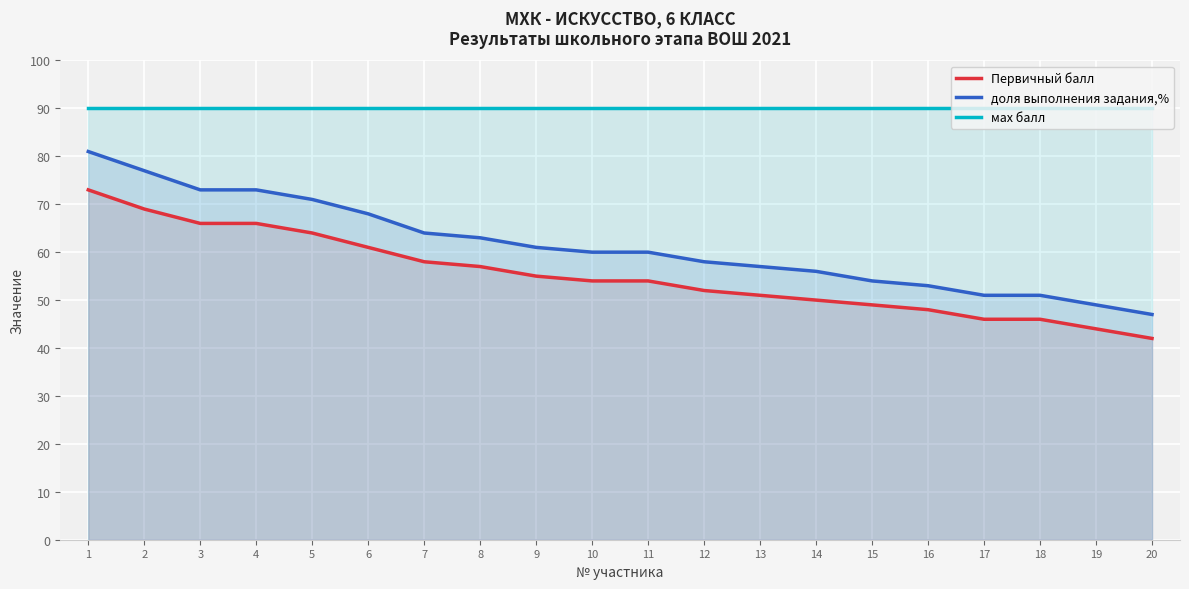

How many categories are shown in the chart?

20